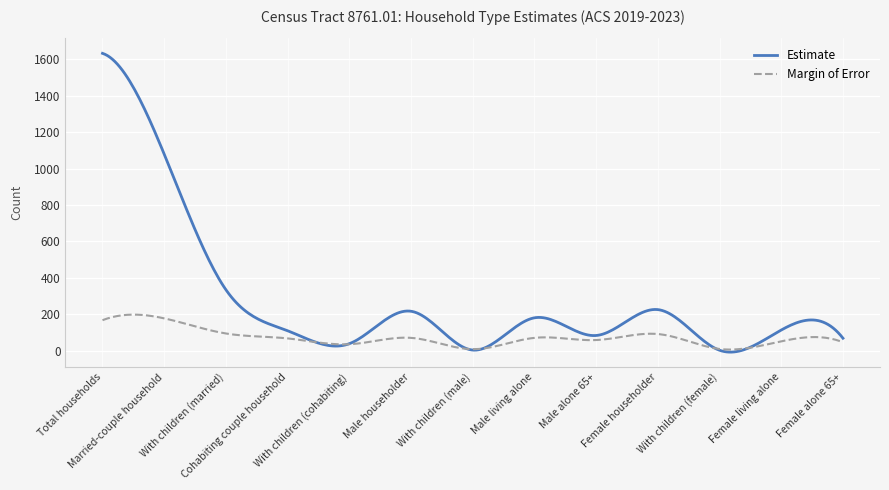

What is the average value of the Margin of Error series?

72.7